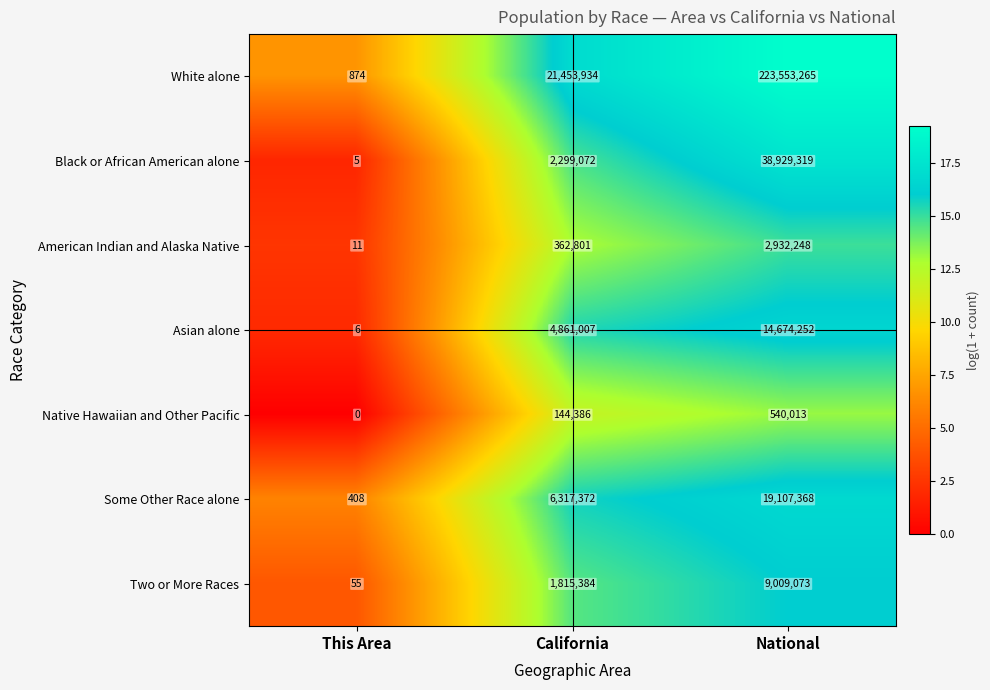

What is the sum of all Asian alone values?

19535265